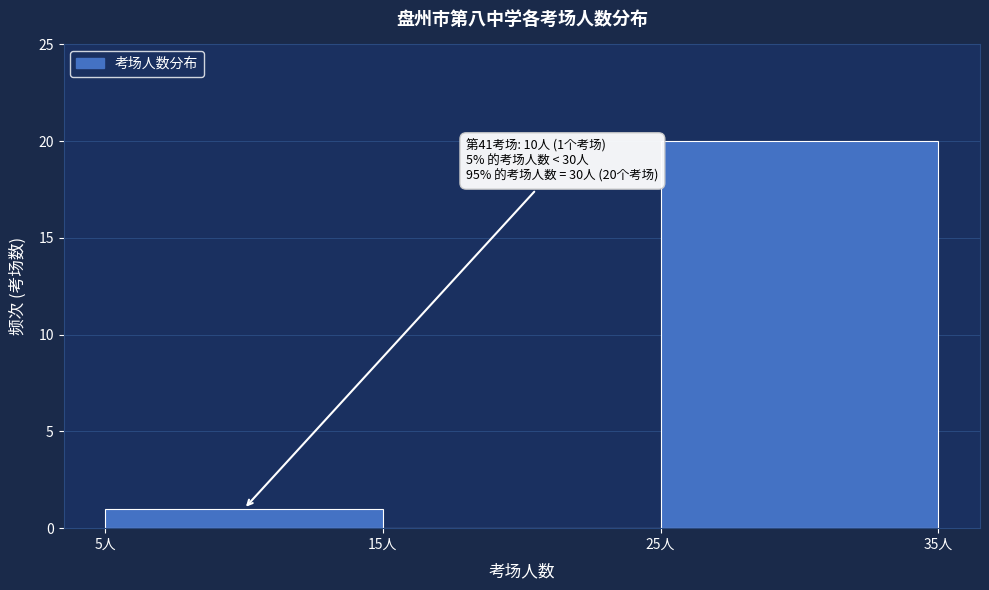

Which range on the x-axis has the tallest bar?

25 to 35